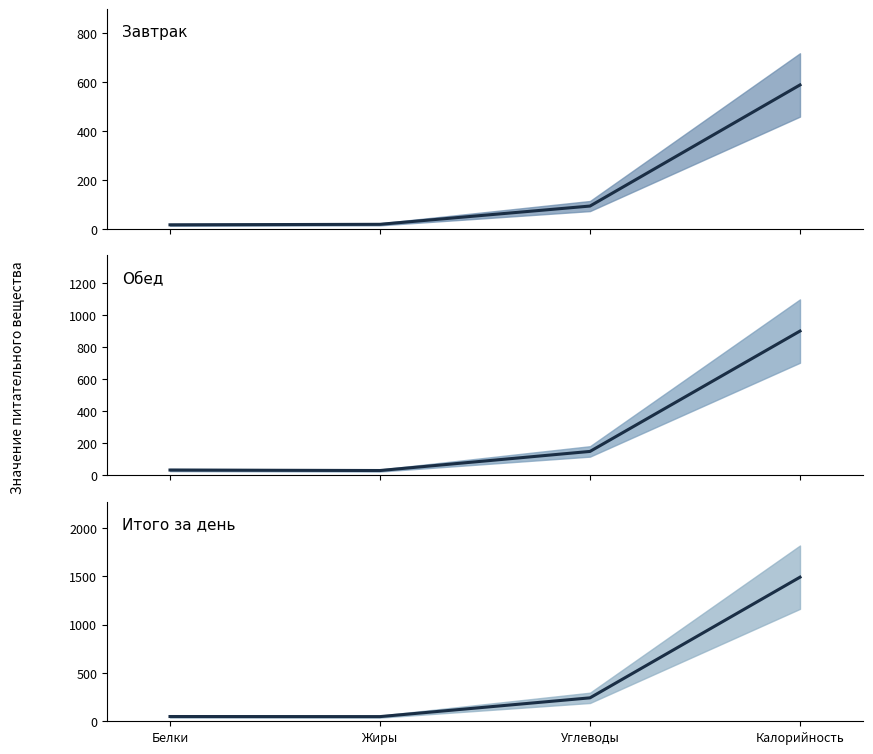

True or false: Завтрак (среднее) and Обед (среднее) cross at least once.

False